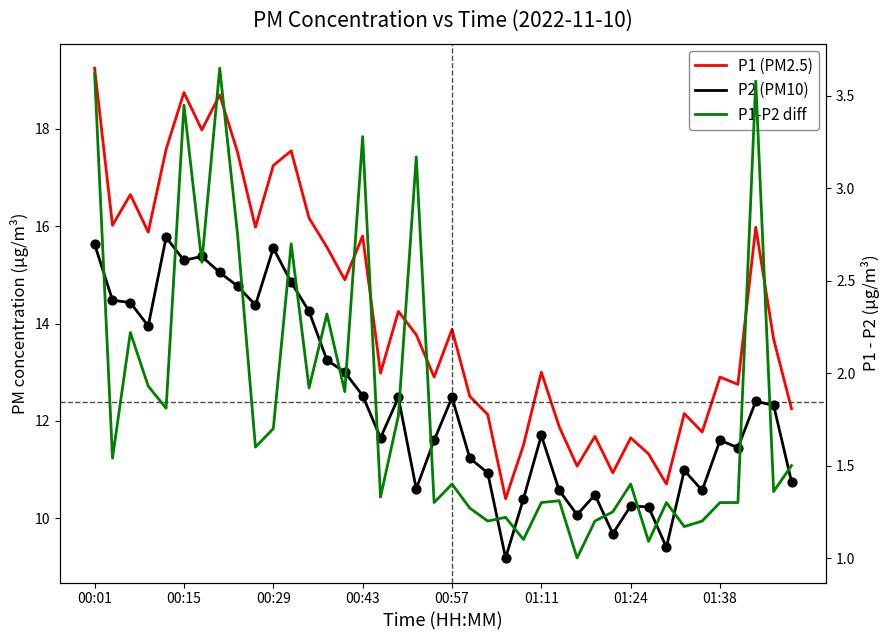

What are all the series names shown in the legend?

P1 (PM2.5), P2 (PM10), P1-P2 diff